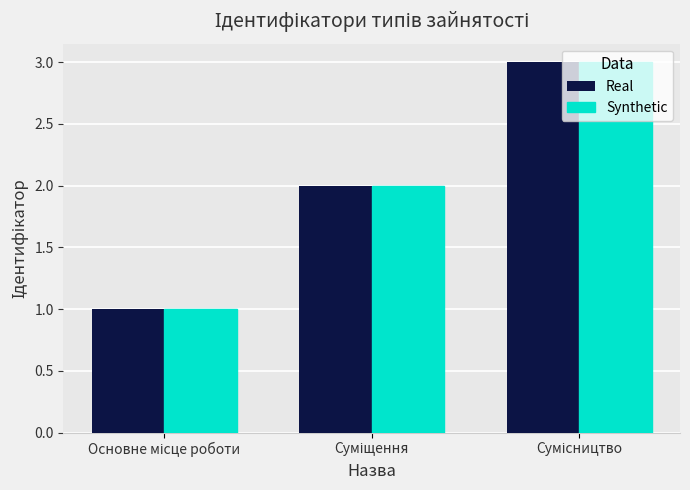

What is the sum of all Real values?

6